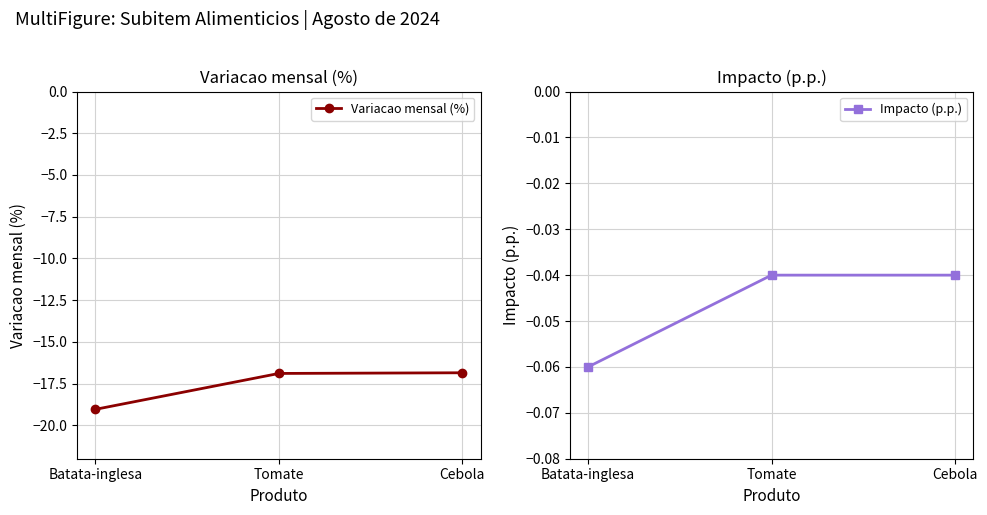

Reading right to left, transcribe all the data shown in this chart.

Variacao mensal (%): Cebola=-16.9	Tomate=-16.9	Batata-inglesa=-19.0
Impacto (p.p.): Cebola=-0.0	Tomate=-0.0	Batata-inglesa=-0.1